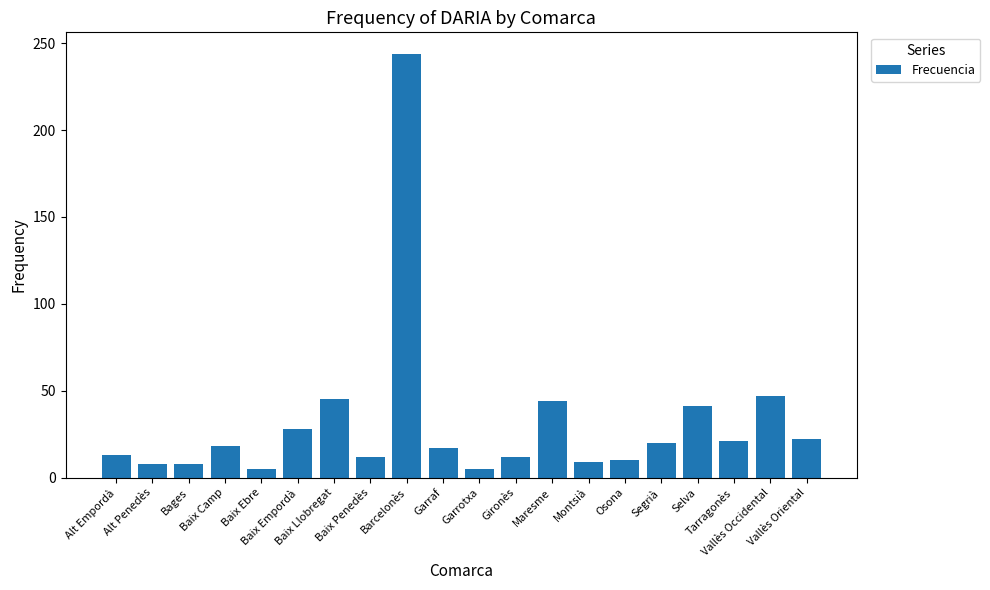

What is the ratio of the value at Selva to the value at Barcelonès?

0.2